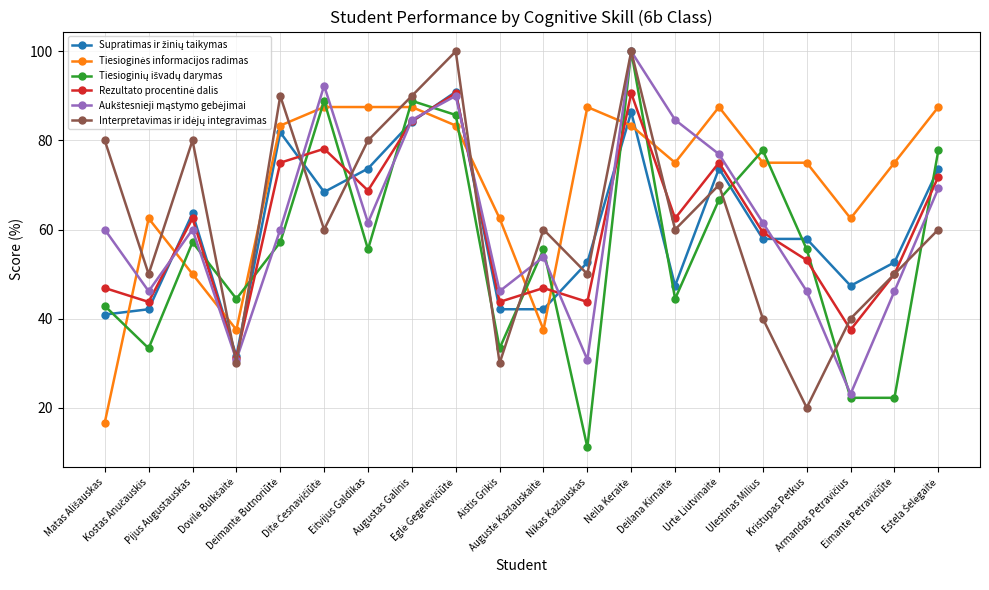

What is the minimum value shown in the chart?

11.1